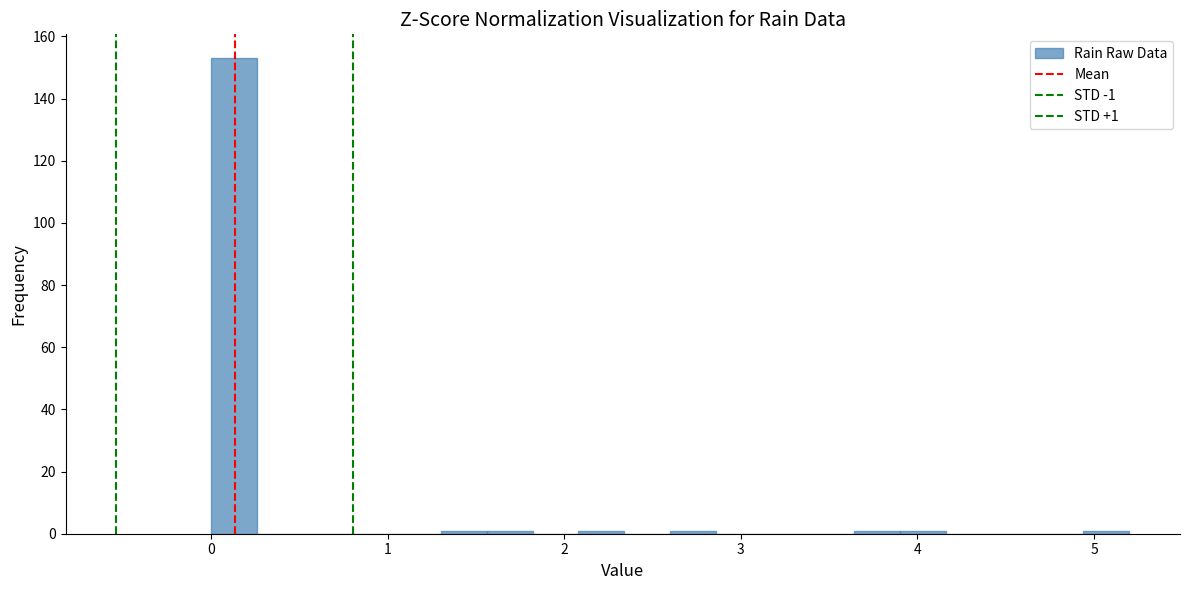

Around what value on the x-axis is the tallest bar? Give the approximate position of its centre, as read against the axis.

0.1